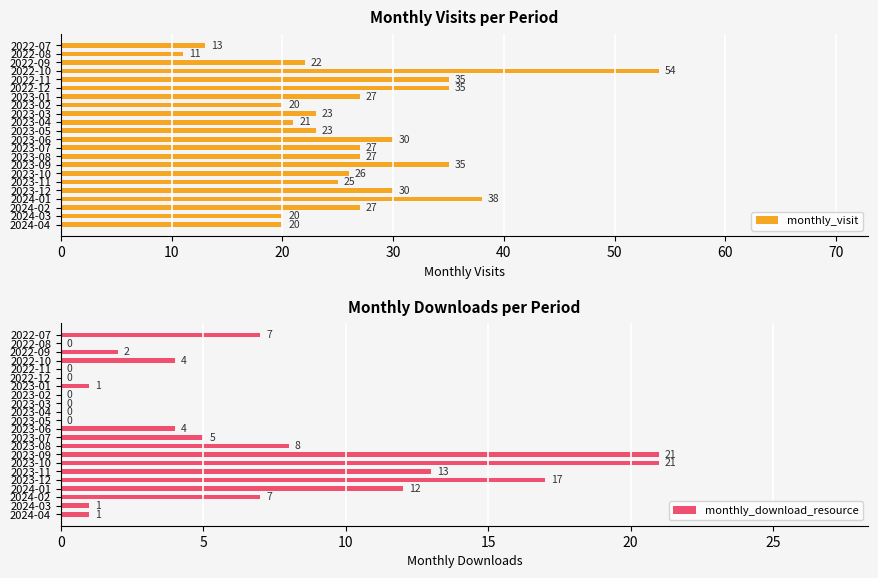

What is the sum of the monthly_download_resource values at 2024-01 and 2023-05?

12